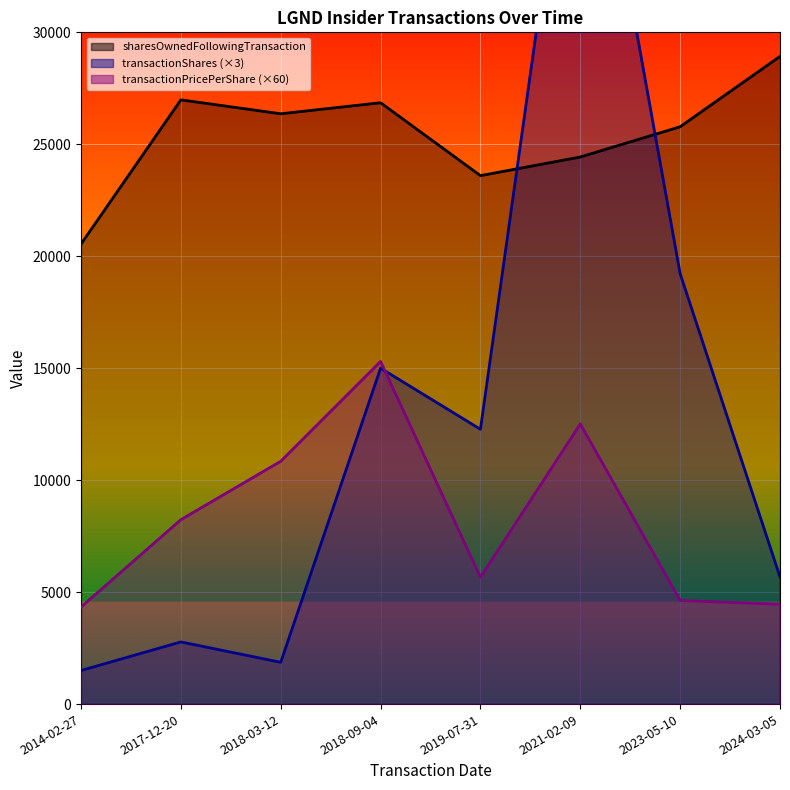

What is the smallest value displayed?

1500.0